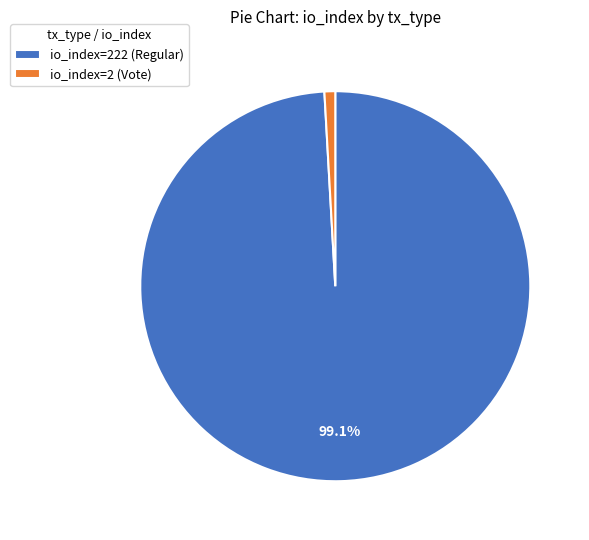

How many slices are in this pie chart?

2